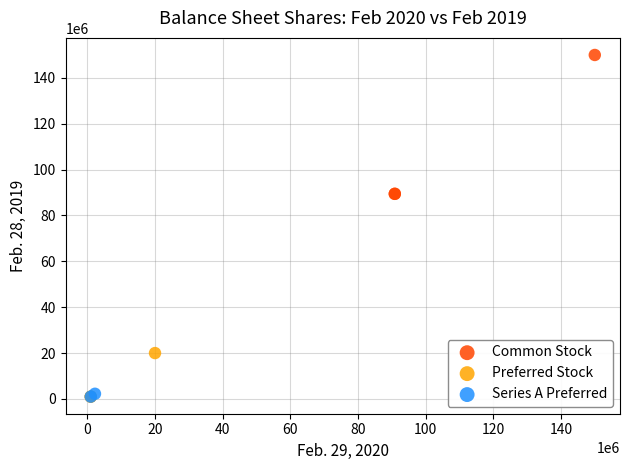

What are all the series names shown in the legend?

Common Stock, Preferred Stock, Series A Preferred